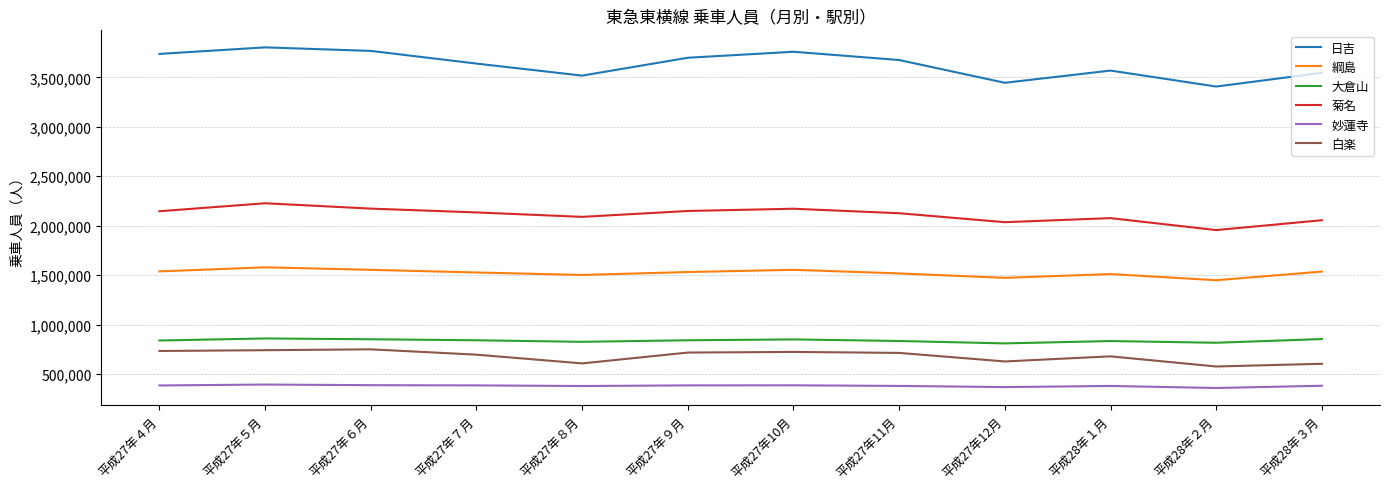

What is the average value of the 綱島 series?

1523519